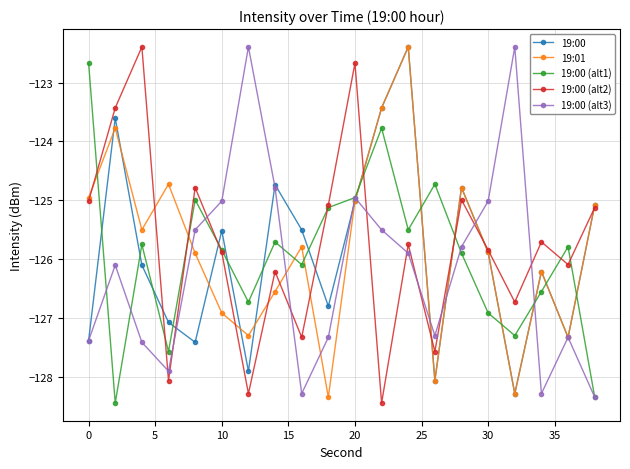

What is the smallest value displayed?

-128.4